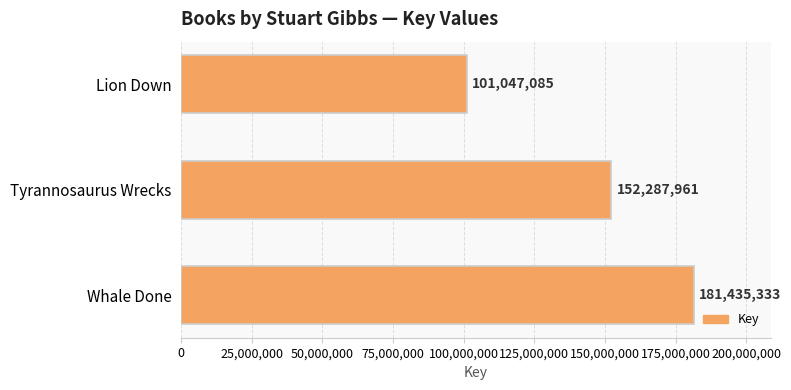

The value at Whale Done is 181435333. True or false?

True